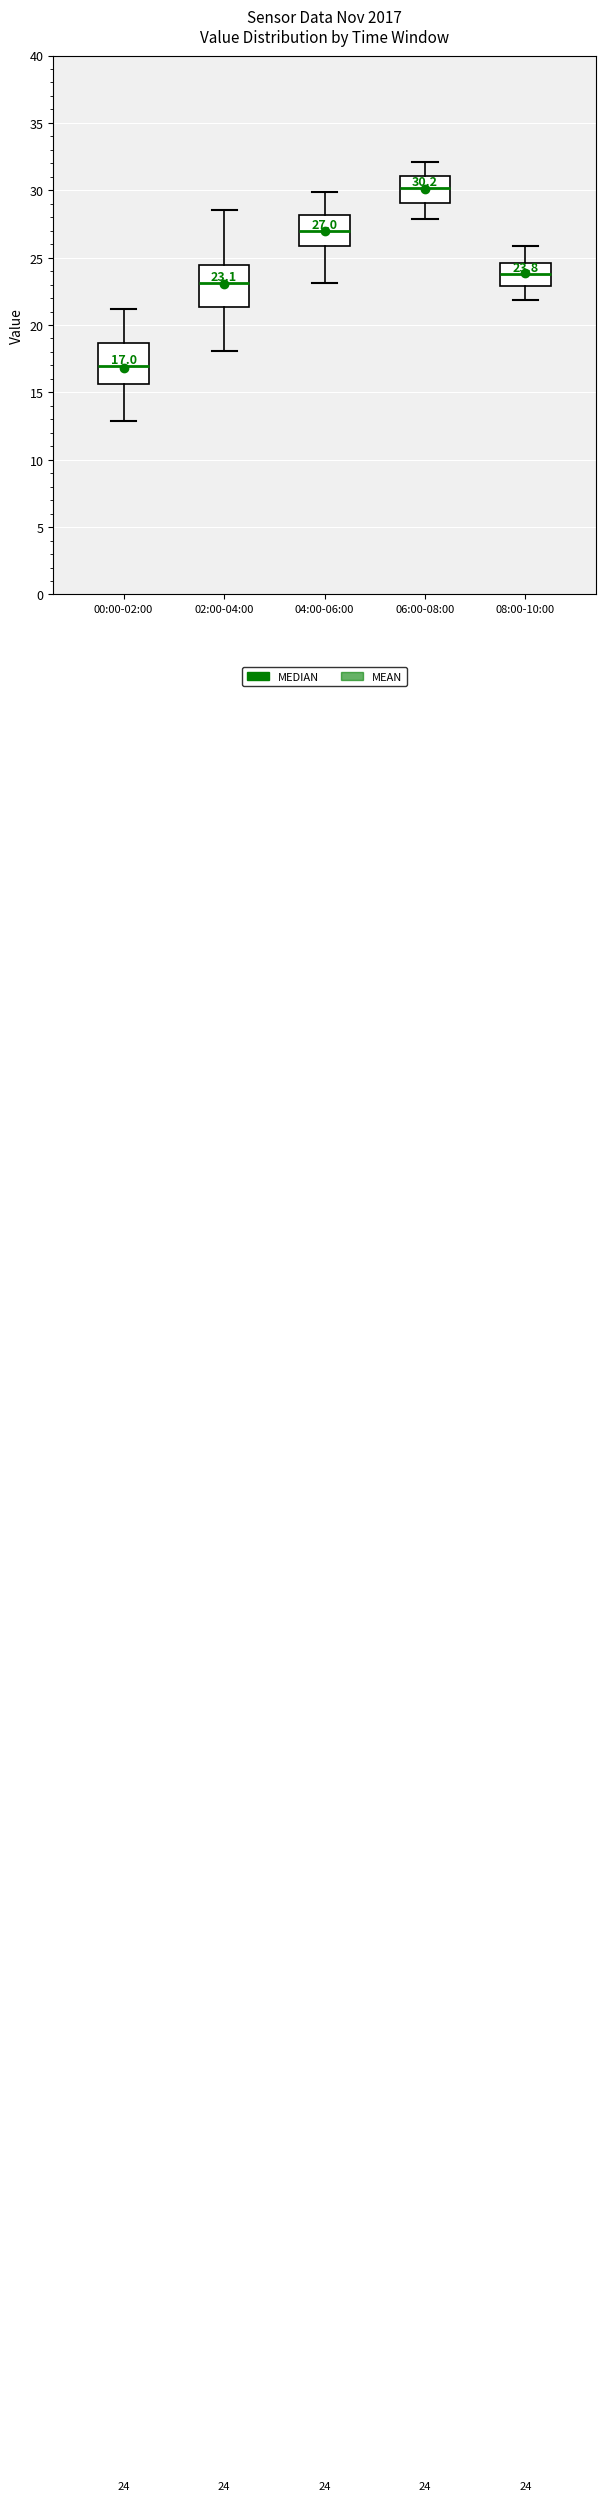

Which box's median line is the highest?

06:00-08:00